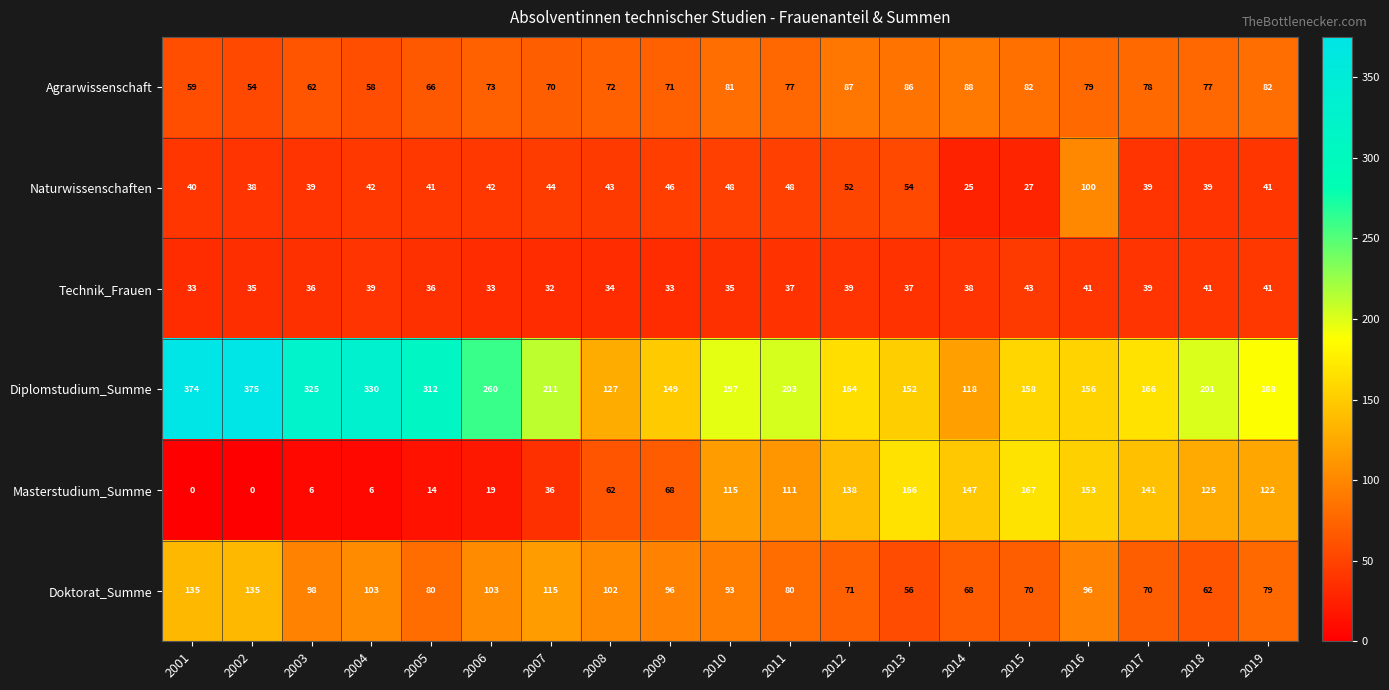

Is it true that Agrarwissenschaft equals 54 at 2002?

True